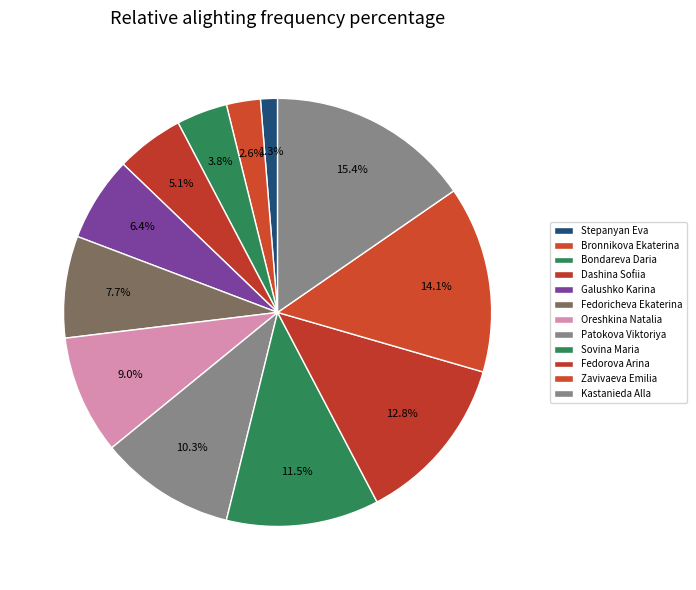

Between Patokova Viktoriya and Dashina Sofiia, which is larger?

Patokova Viktoriya